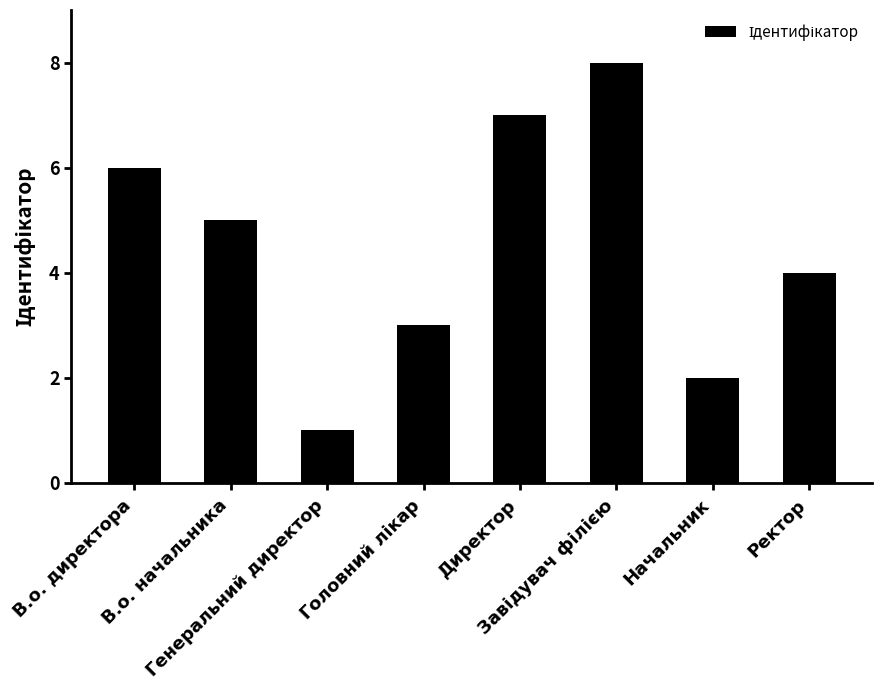

At which label is the value closest to 4?

Ректор